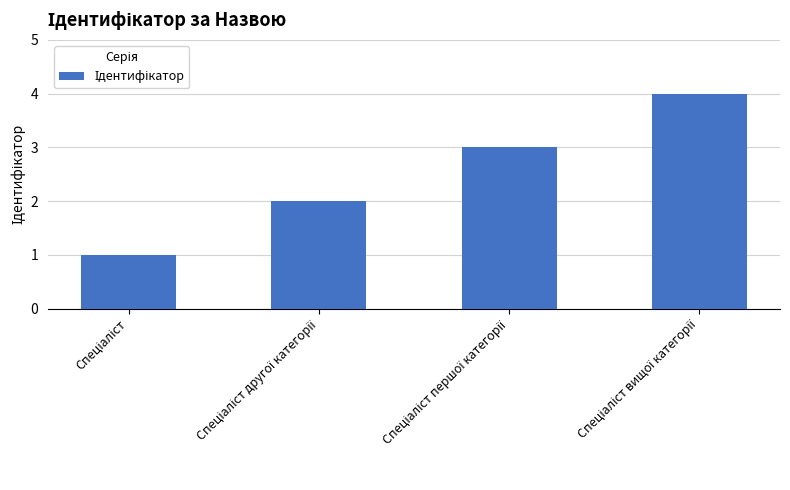

What is the greatest value displayed?

4